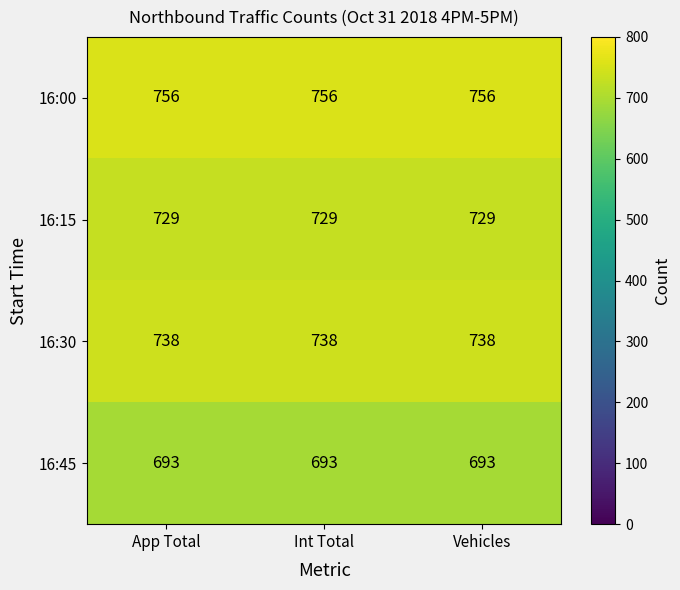

What is the sum of all 16:00 values?

2268